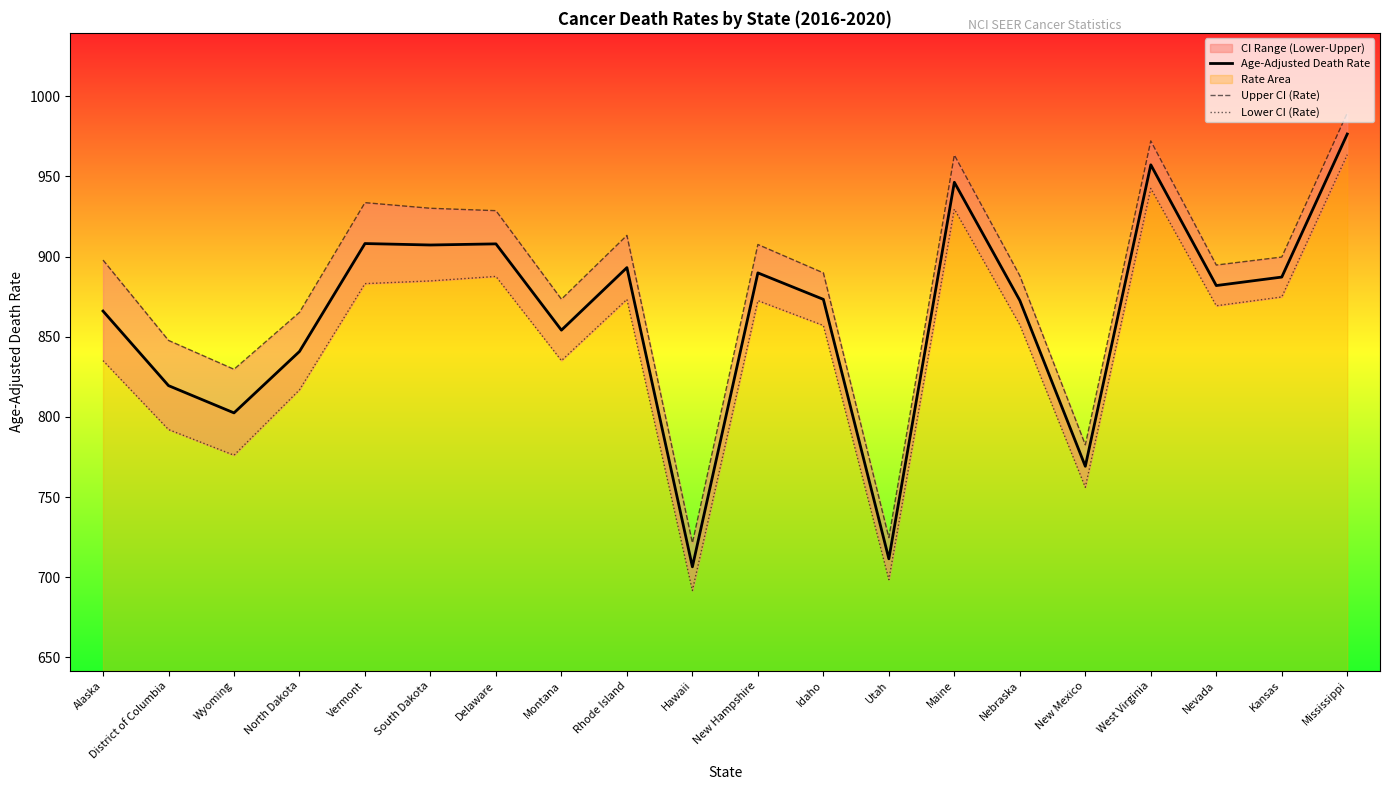

In Age-Adjusted Death Rate, how many points are lower than both neighbors (excluding endpoints)?

7